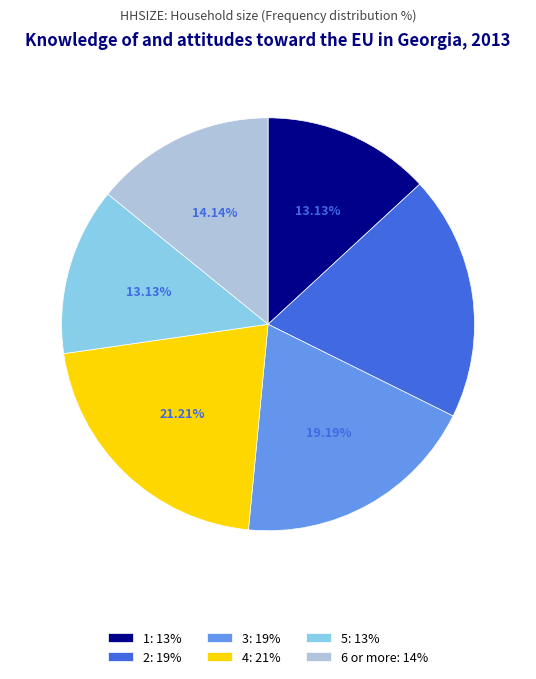

What percentage is the 1 slice, to the nearest percent?

13%